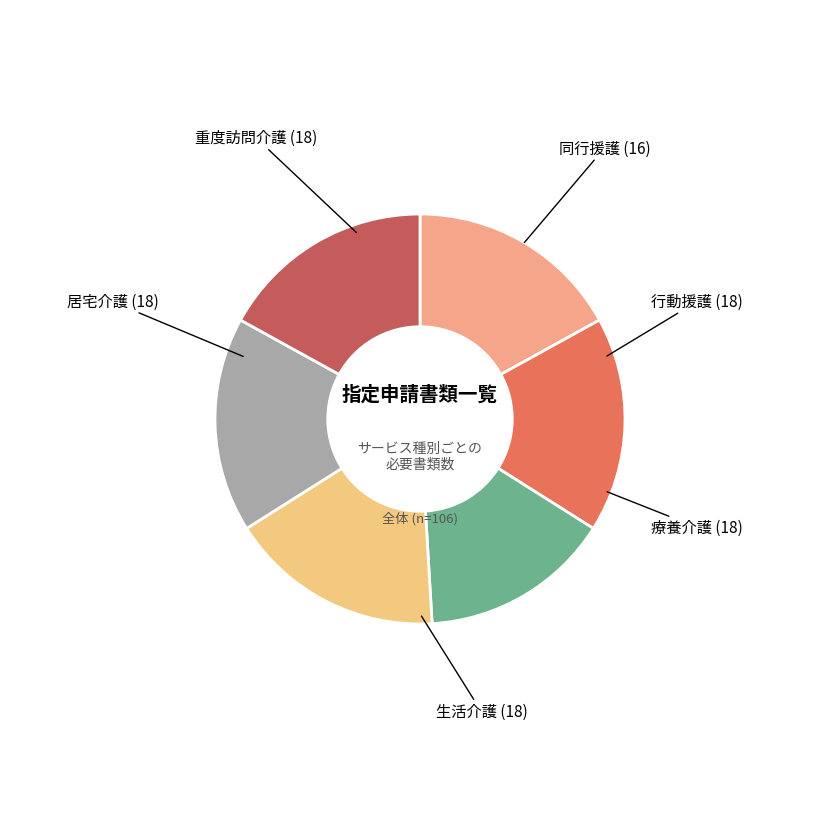

Is the sum of 療養介護 and 重度訪問介護 greater than half?

No